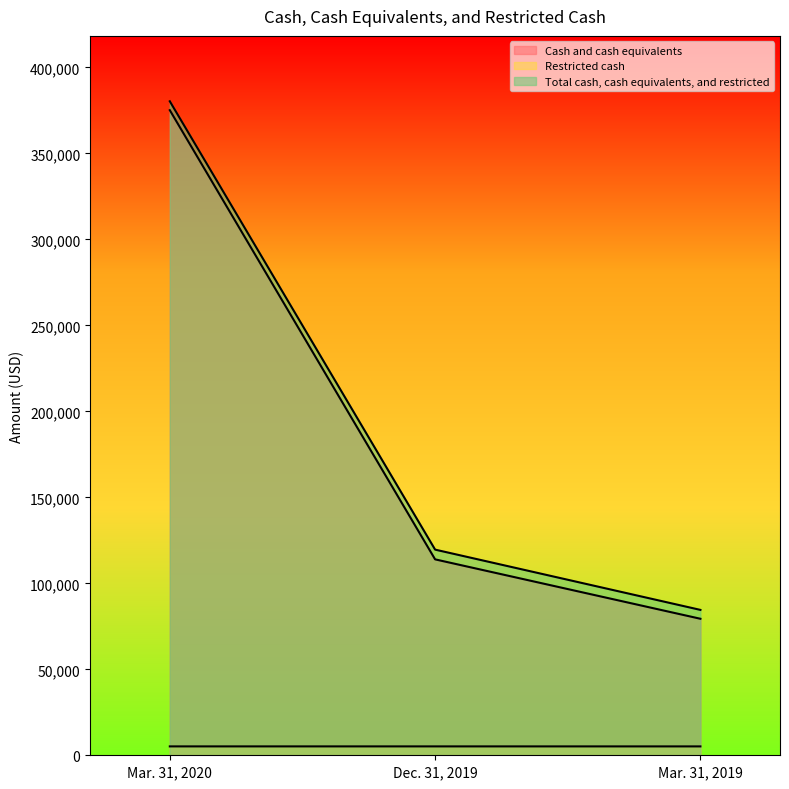

Rank the series at Mar. 31, 2020 from highest to lowest value.

Total cash, cash equivalents, and restricted, Cash and cash equivalents, Restricted cash